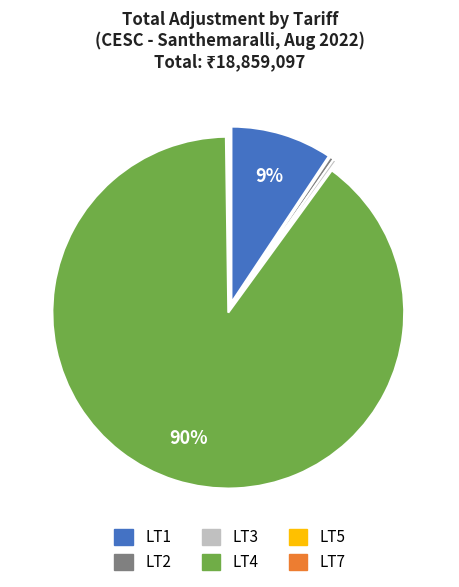

What is the largest slice in the pie chart?

LT4